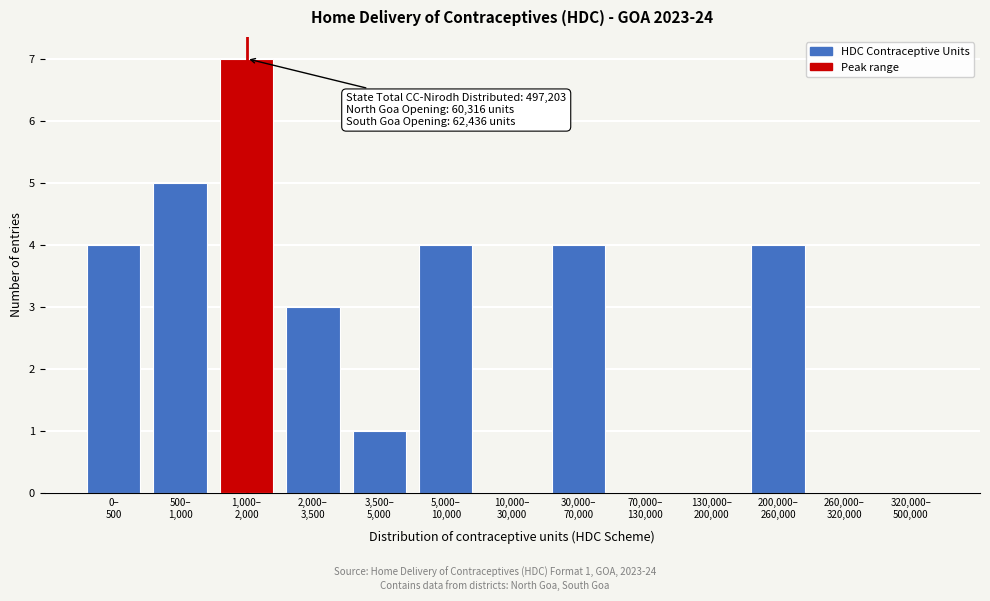

What is the sum of all values?

32